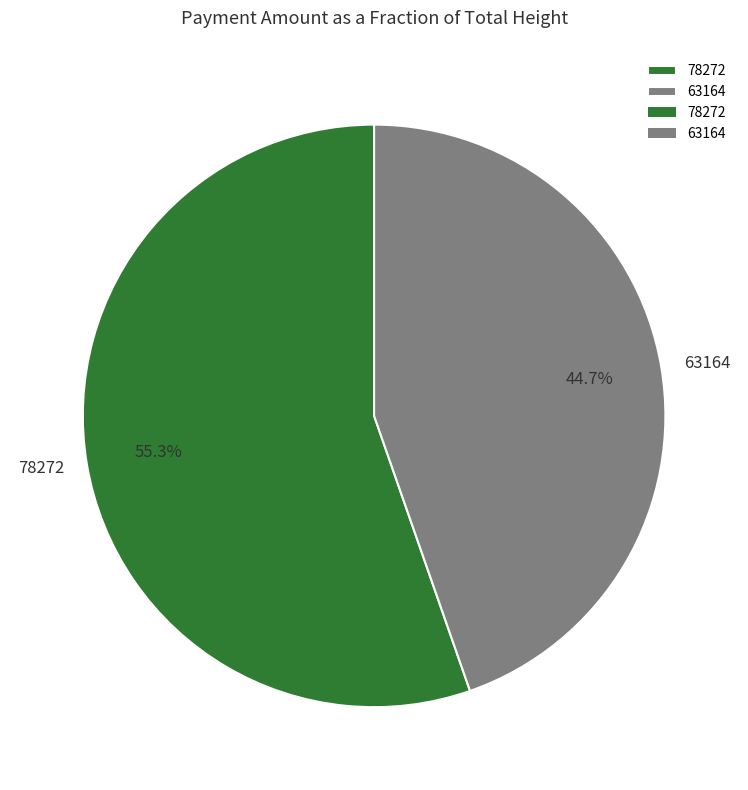

Which slice is the smallest?

63164